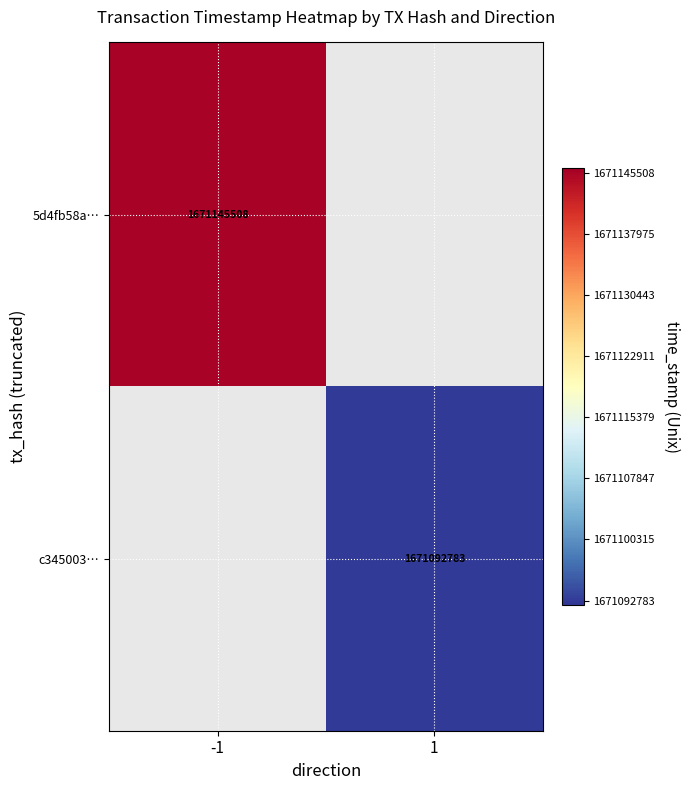

Is the value of 5d4fb58a… at -1 greater than the value of c345003… at 1?

Yes